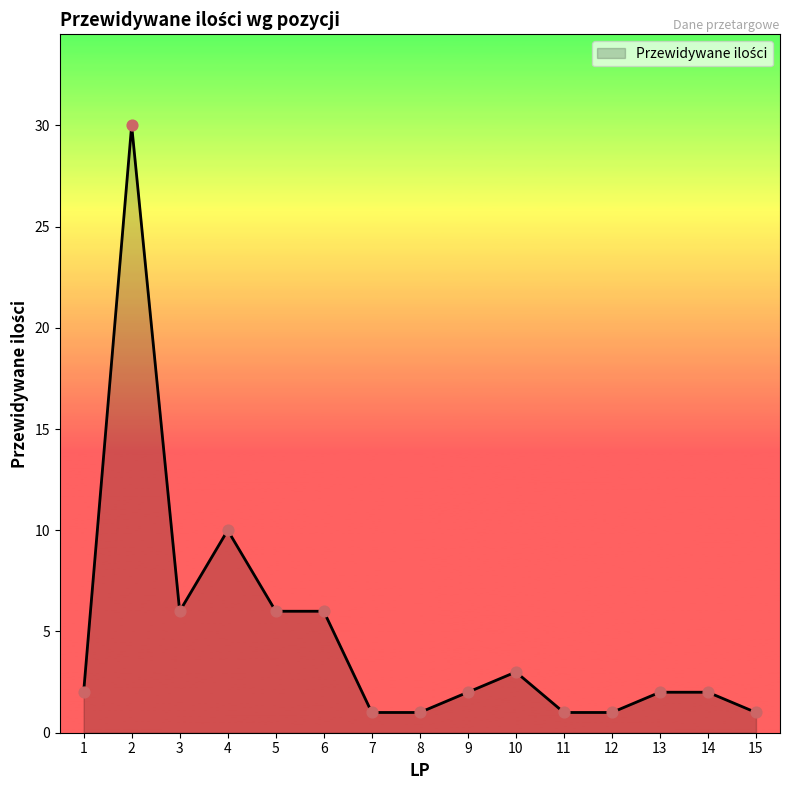

Which has a higher value, 5 or 9?

5